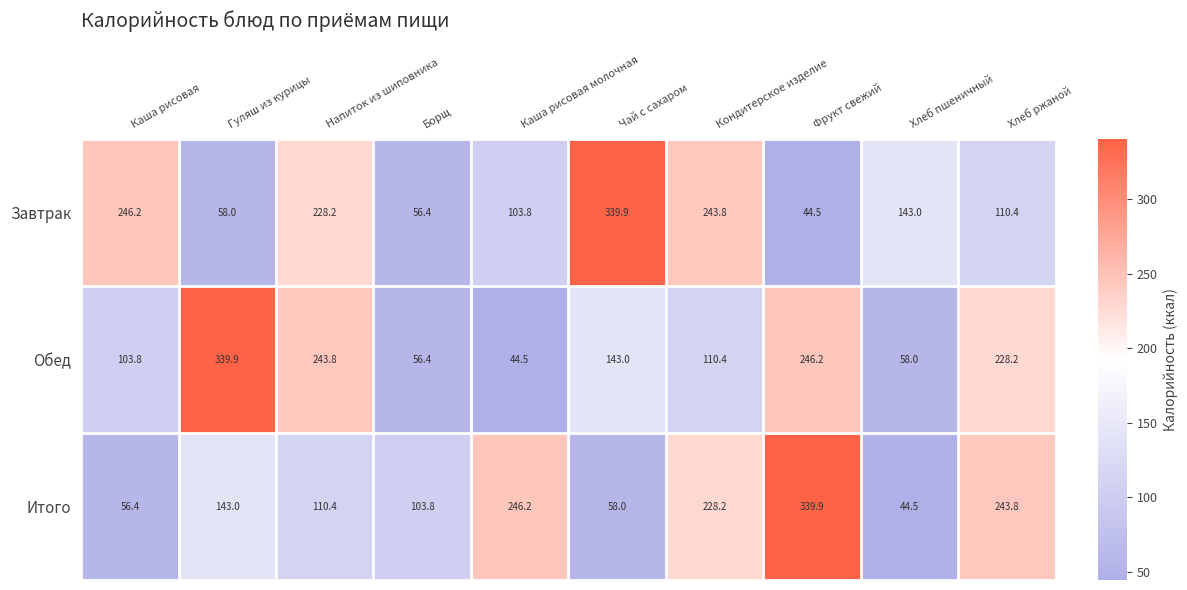

What is the greatest value displayed?

339.9